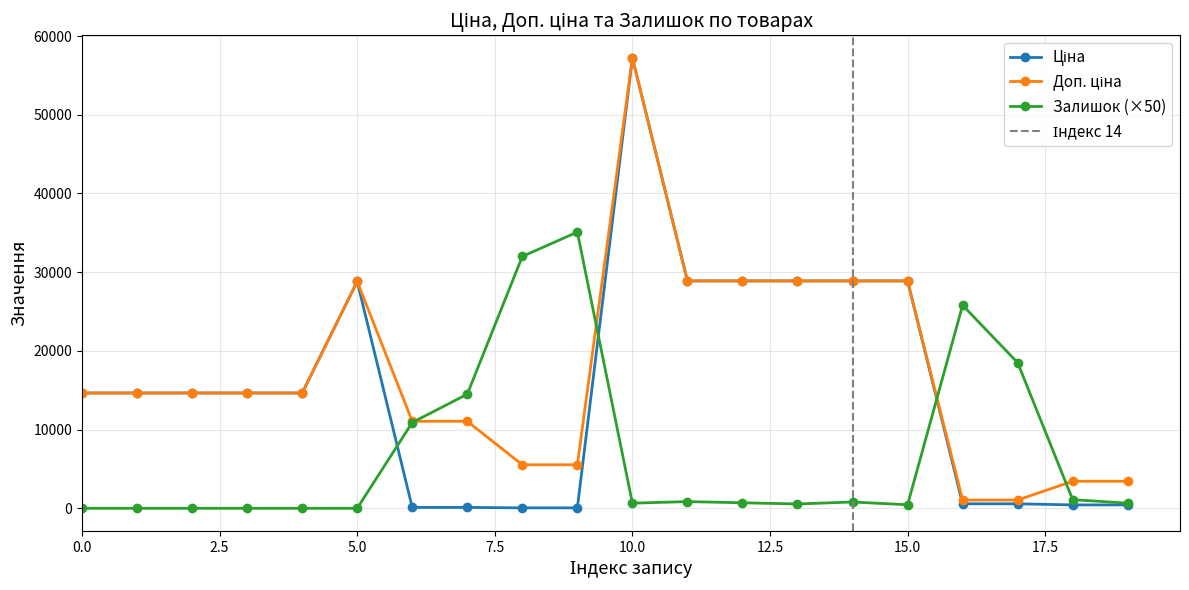

Which series has the widest spread of values?

Ціна